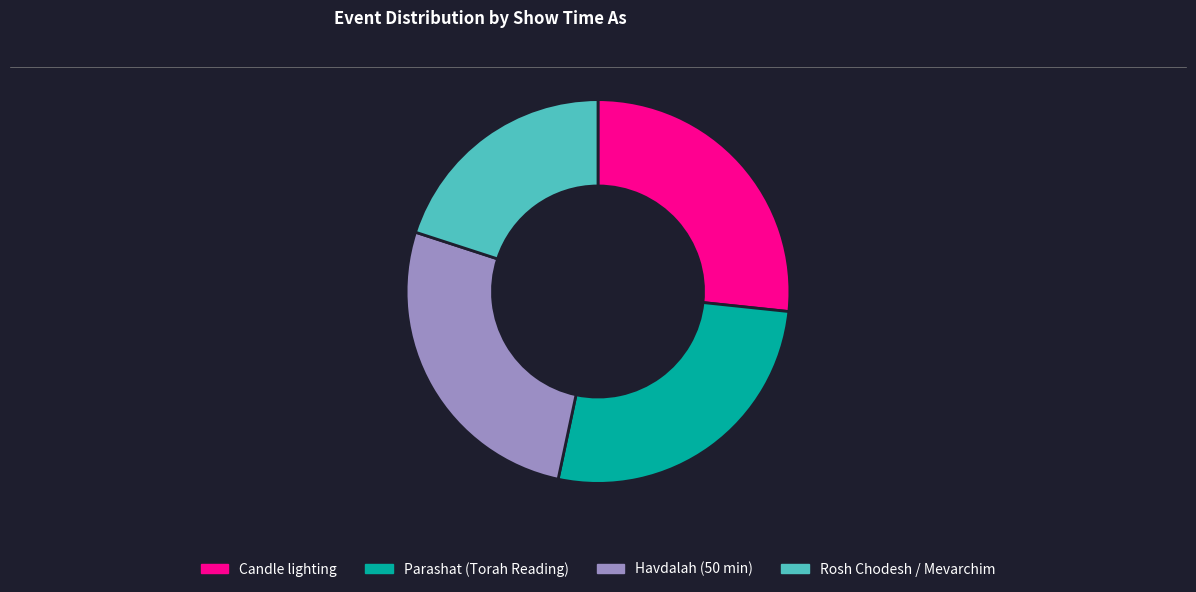

The Parashat (Torah Reading) slice represents 11% of the pie. True or false?

False